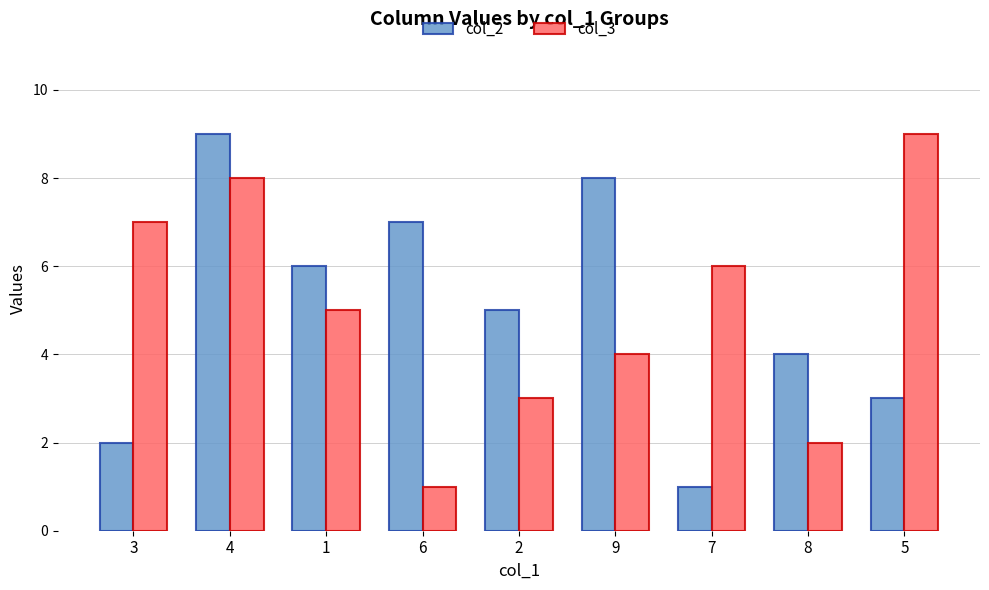

What is the label of the 8th bar from the left?

8